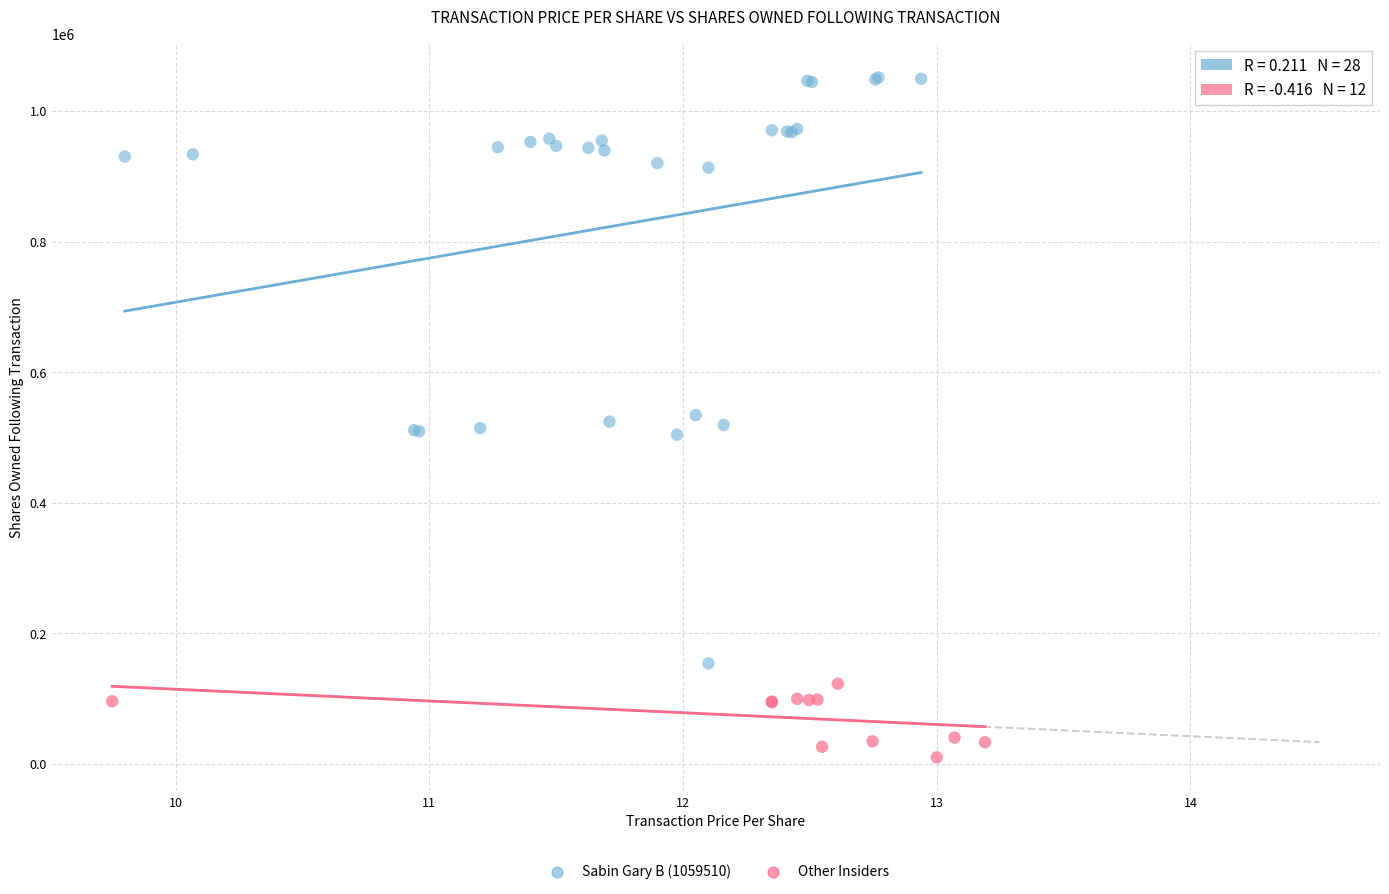

Which series has the widest spread of Y values?

Sabin Gary B (1059510)